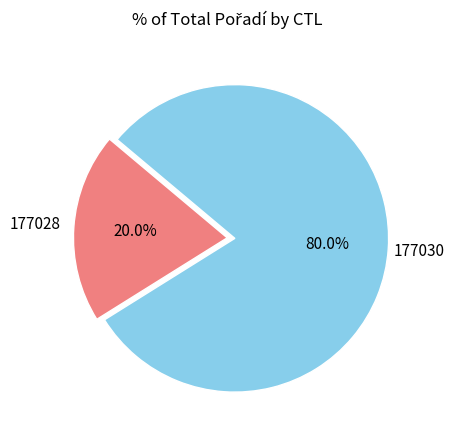

Which slice is the largest?

177030